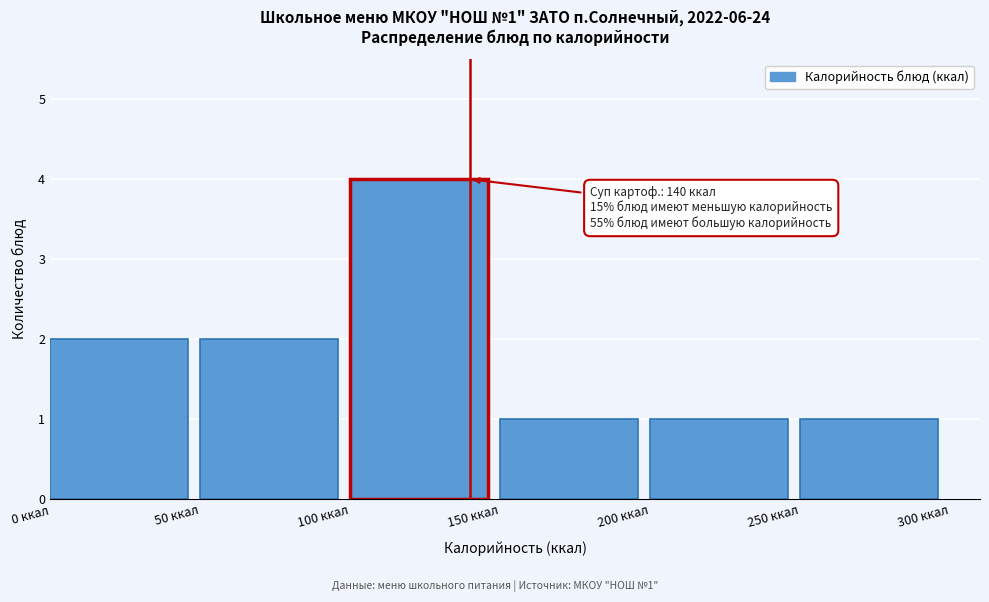

Which range on the x-axis has the tallest bar?

100 to 150